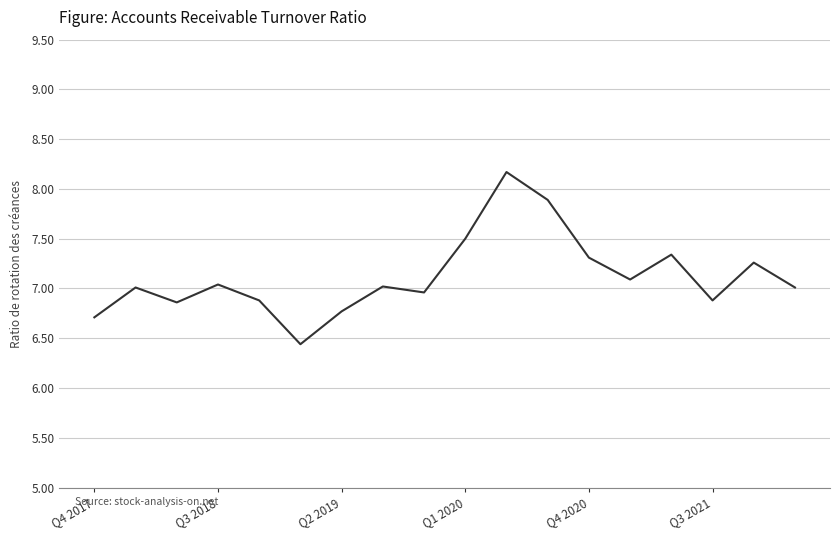

What is the smallest value displayed?

6.4